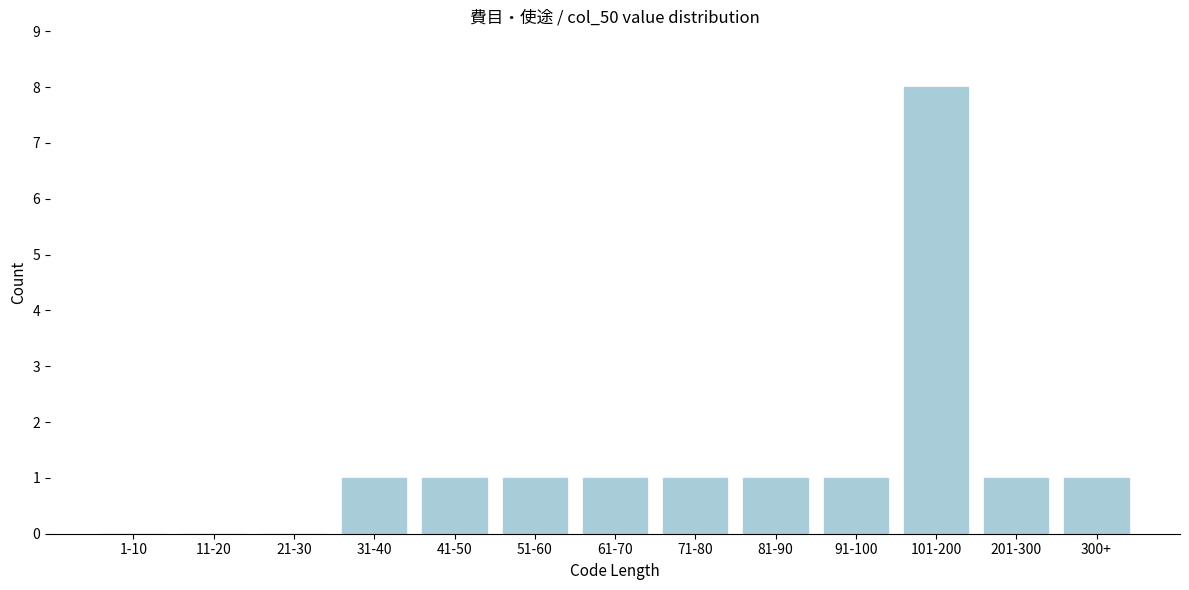

Reading left to right, list all the values displayed in this chart.

1-10=0	11-20=0	21-30=0	31-40=1	41-50=1	51-60=1	61-70=1	71-80=1	81-90=1	91-100=1	101-200=8	201-300=1	300+=1